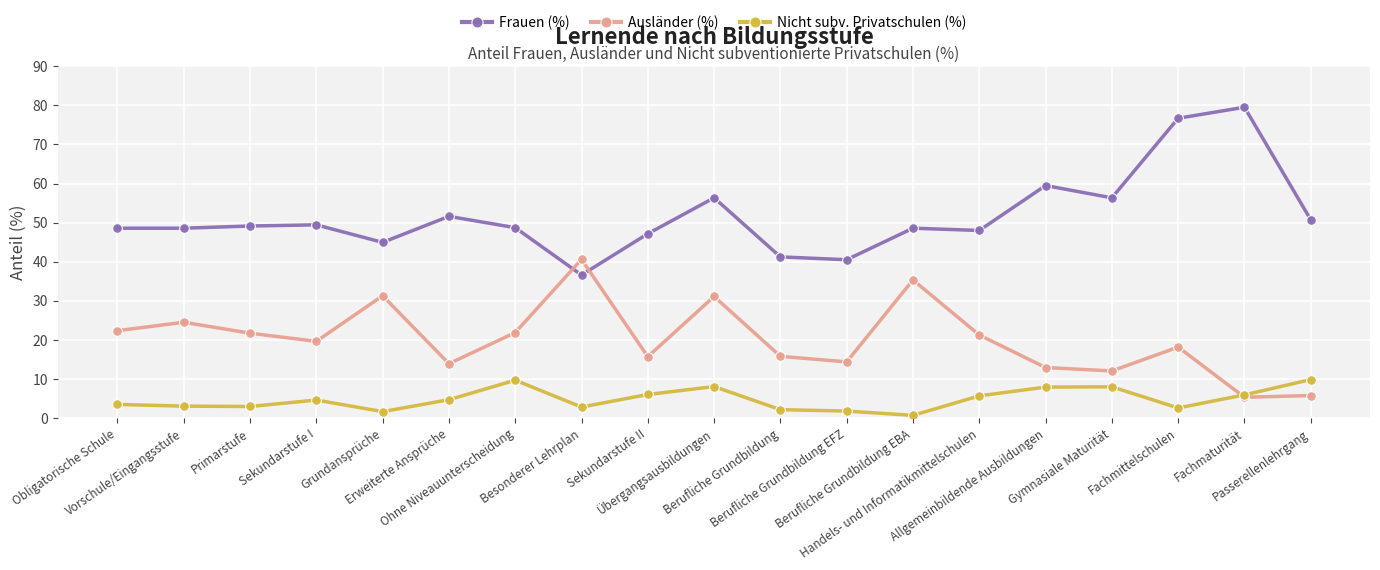

What is the average value of the Nicht subv. Privatschulen (%) series?

4.8